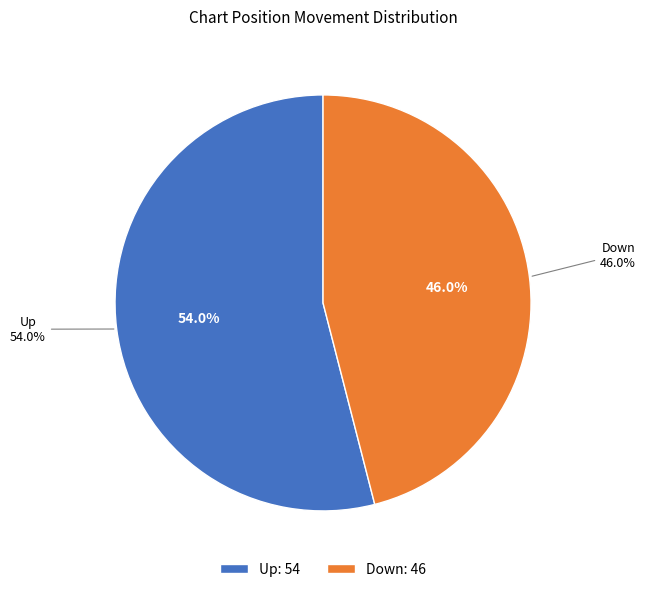

Between Up and Down, which is larger?

Up